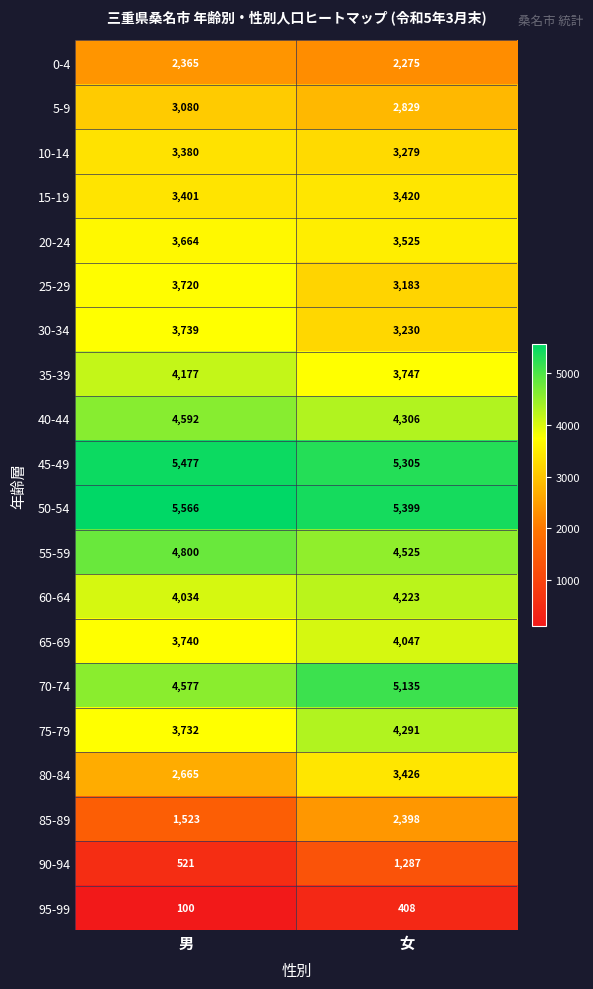

At which category does the chart reach its minimum across all series?

男